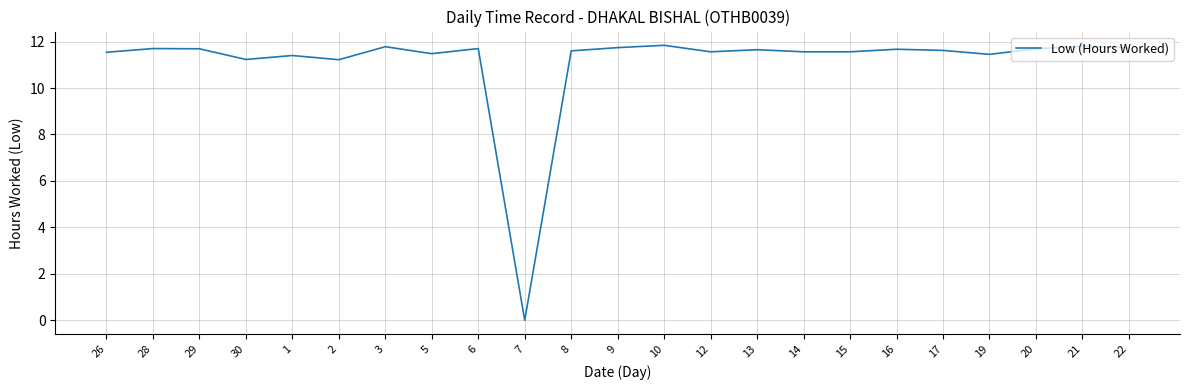

Approximately how many times larger is the value at 30 compared to 9?

1.0